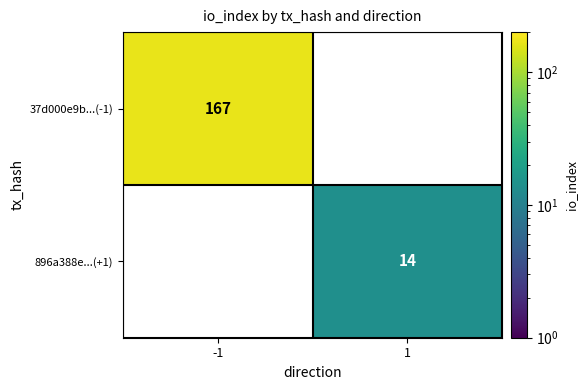

Is it true that 896a388e...(+1) equals 14 at 1?

True